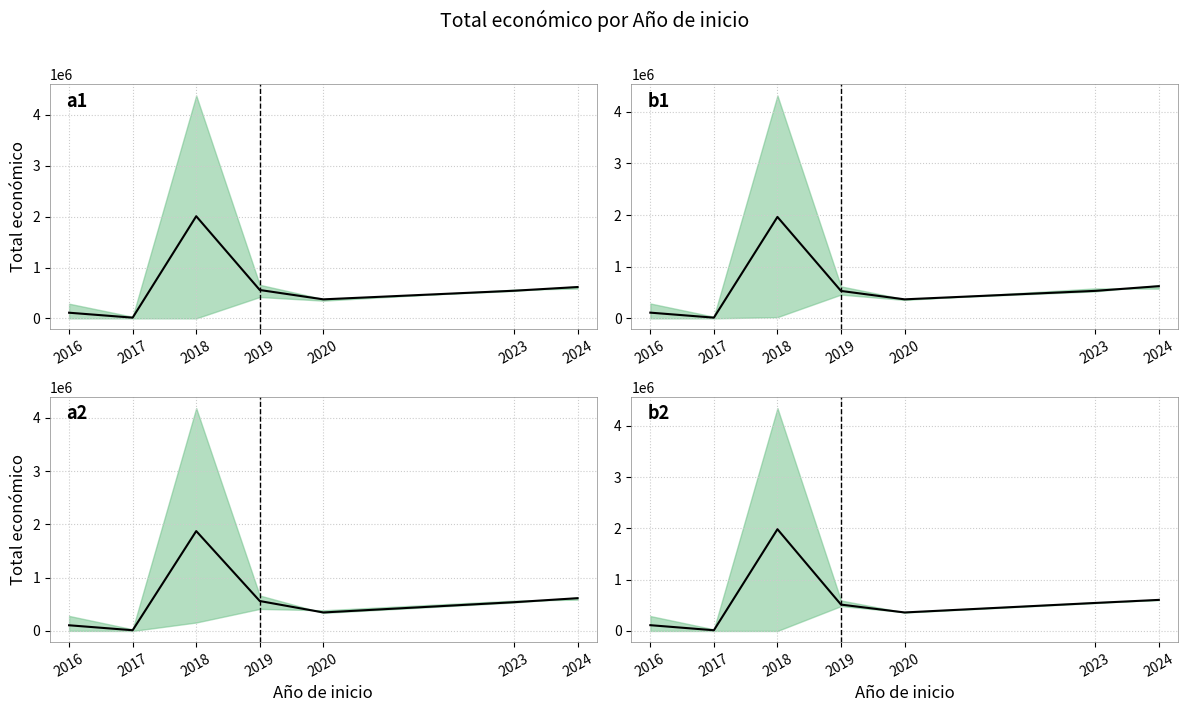

Count the number of data series in this chart.

1